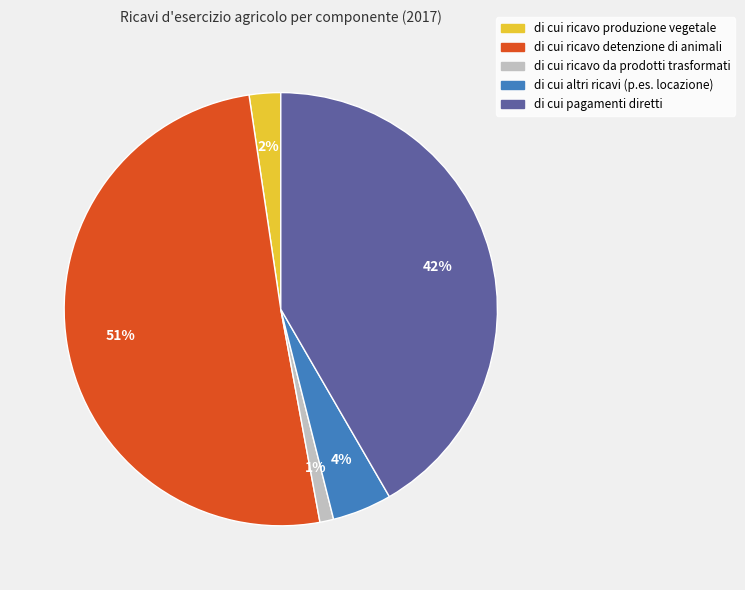

What is the ratio of the value at di cui ricavo produzione vegetale to the value at di cui altri ricavi (p.es. locazione)?

0.5